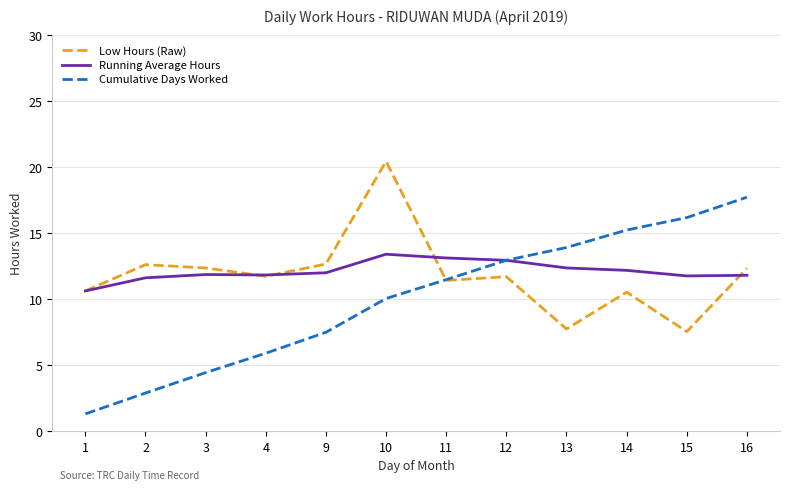

What is the sum of the Running Average Hours values at 14 and 10?

25.6